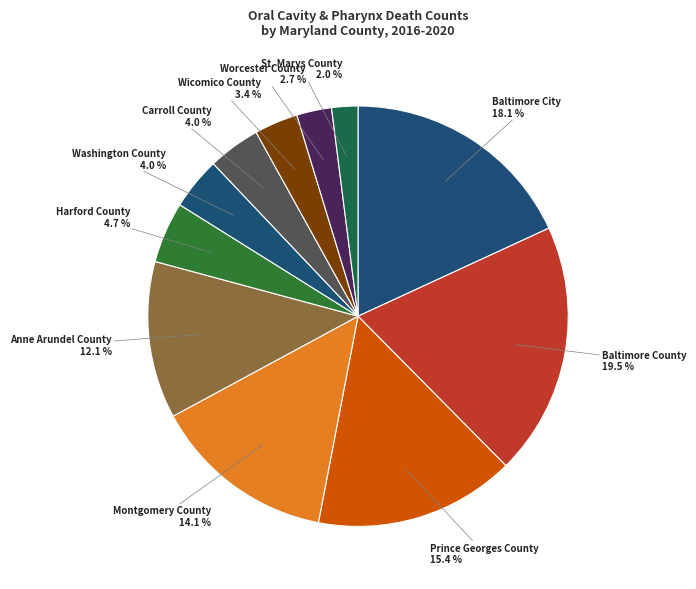

Does Prince Georges County represent more than half of the total?

No